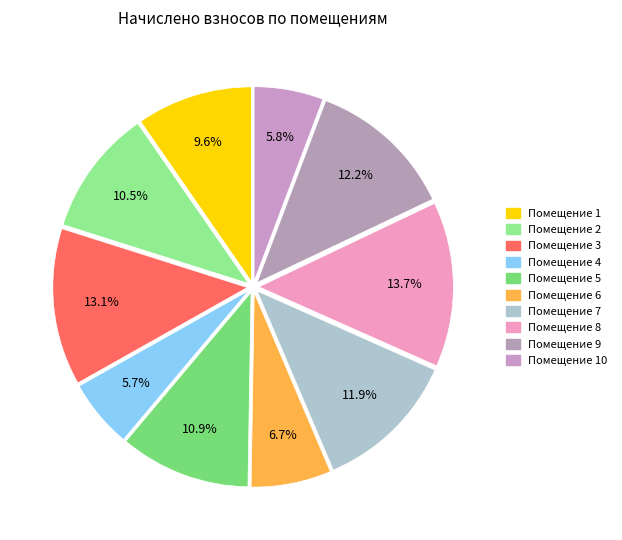

To the nearest percent, what is the average slice percentage?

10%